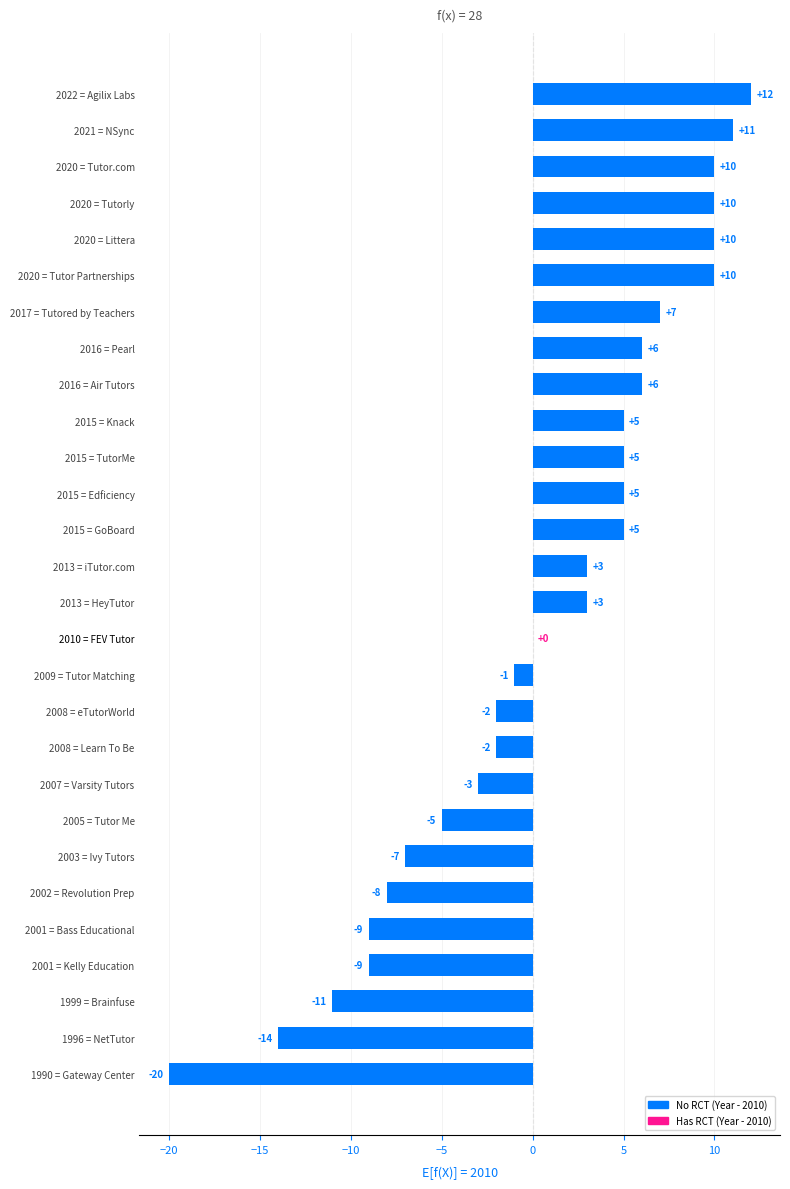

The chart shows a value of 3 at 2020 = Tutor.com. True or false?

False